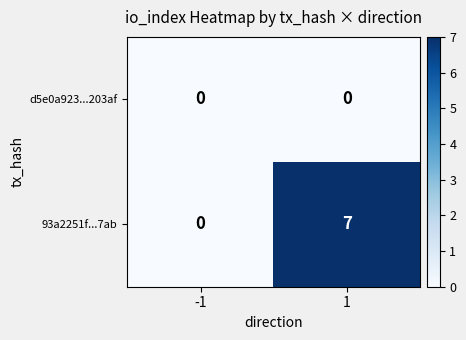

What is the difference between the maximum and minimum values in the 93a2251f...7ab series?

7